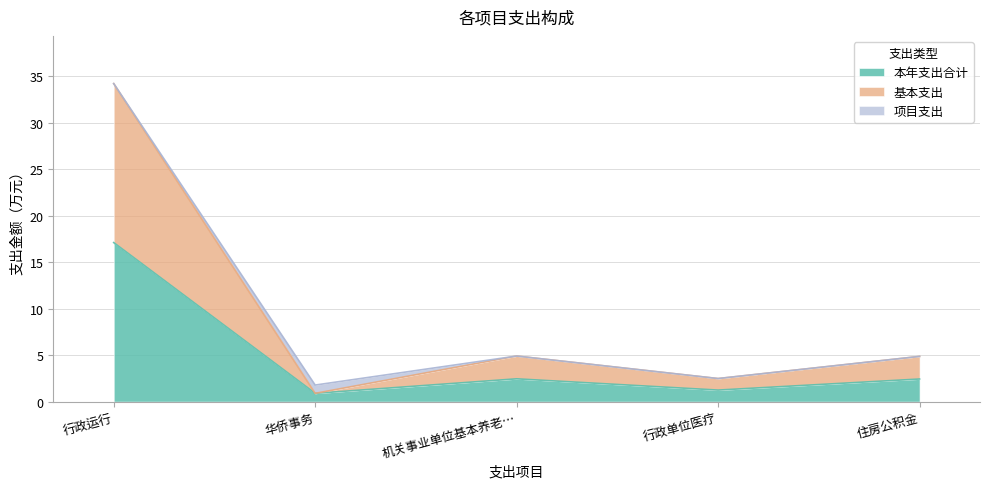

At which label does 本年支出合计 first exceed 2?

行政运行